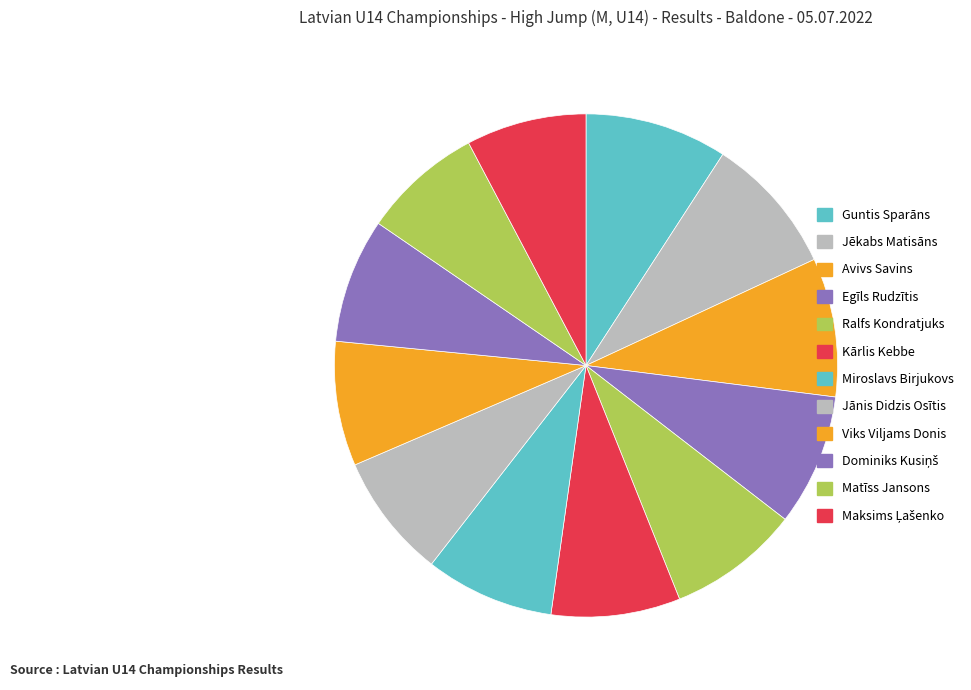

Count the number of slices in the pie.

12